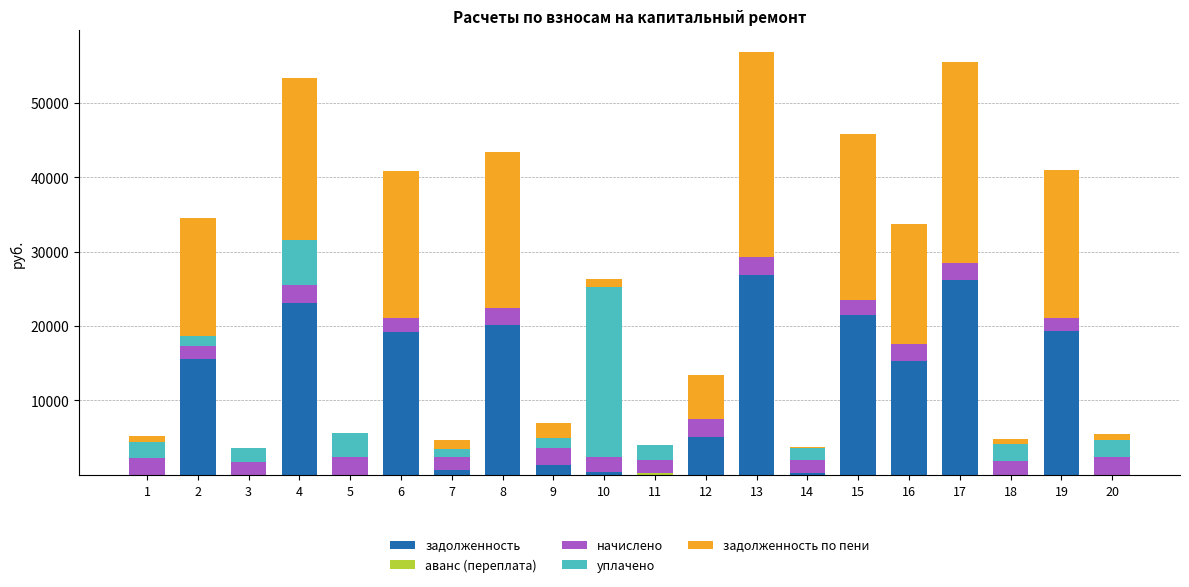

How many categories are shown in the chart?

20